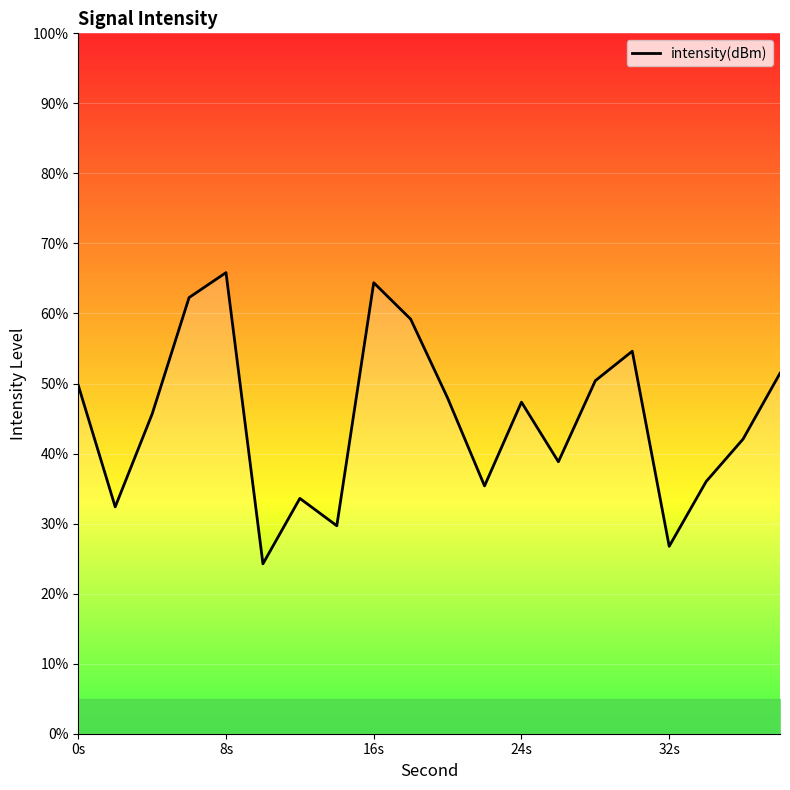

What is the difference between the maximum and minimum values?

41.6